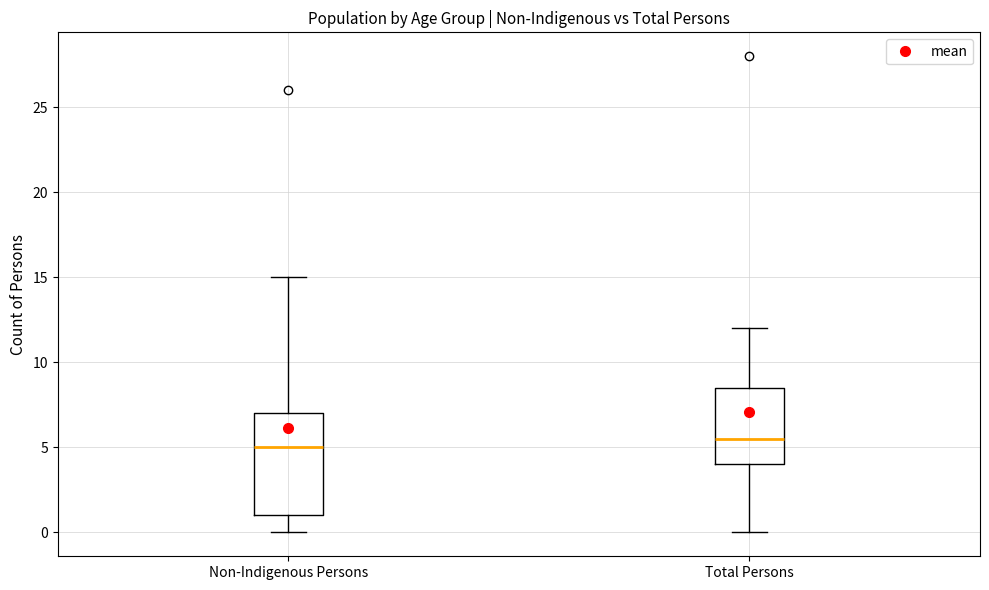

Reading left to right, transcribe this box plot: for each box, give where its median line is, the range the box spans, and where its two whiskers end, as read against the y-axis. The values are not printed on the chart, so give them approximately, as read against the axis.

Non-Indigenous Persons: median 5.0, box 1.0 to 7.0, whiskers 0.0 to 15.0
Total Persons: median 5.5, box 4.0 to 8.5, whiskers 0.0 to 12.0